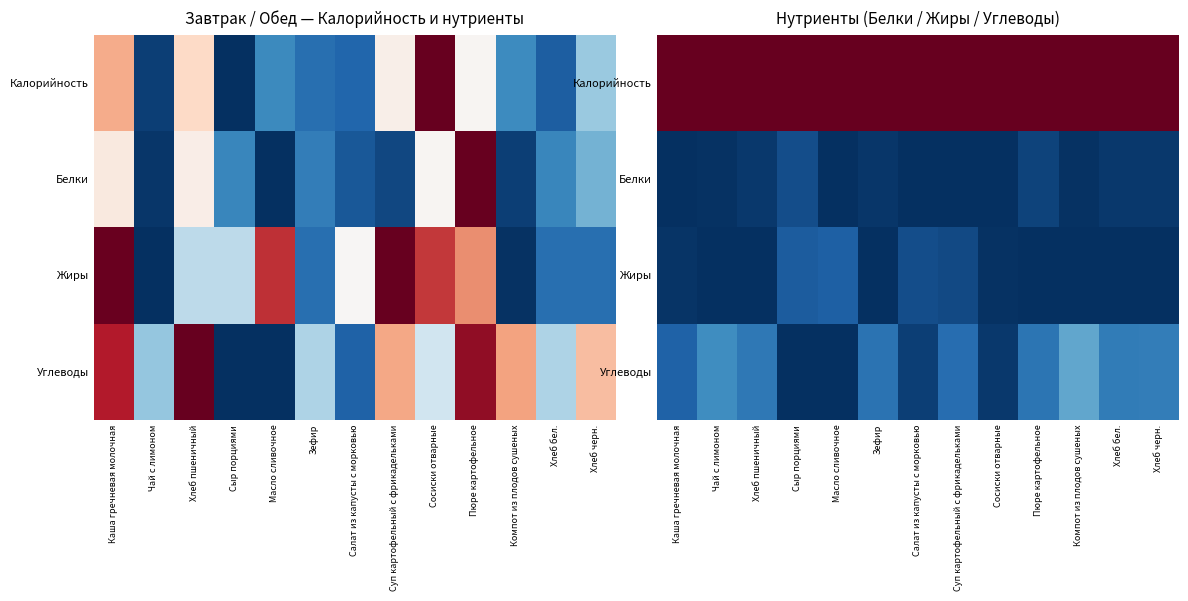

Is the value of Жиры at Салат из капусты с морковью greater than the value of Калорийность at Пюре картофельное?

No